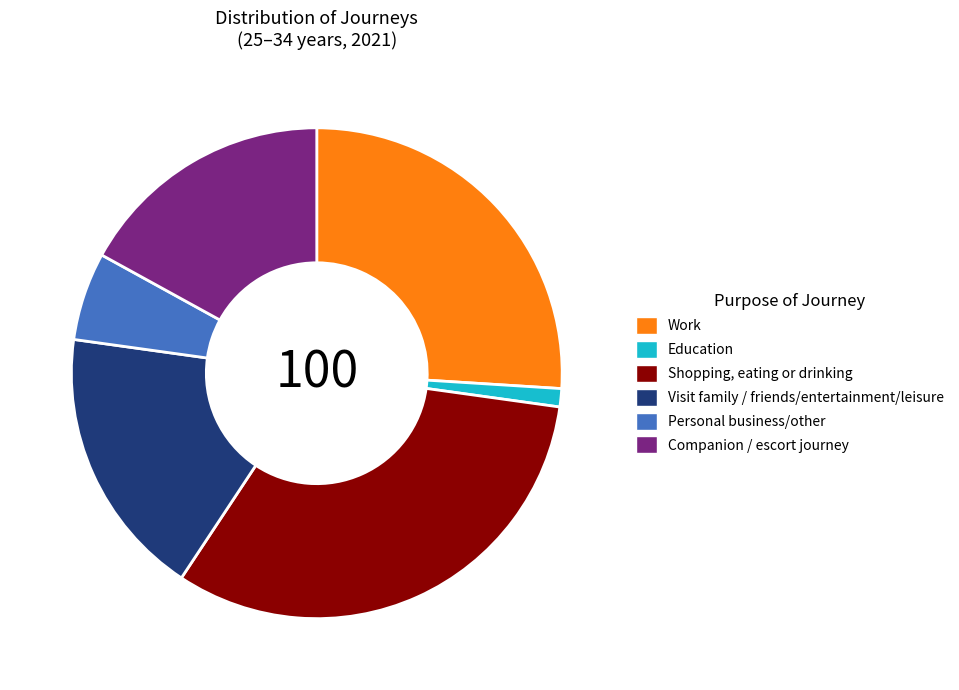

The Education slice represents 1% of the pie. True or false?

True